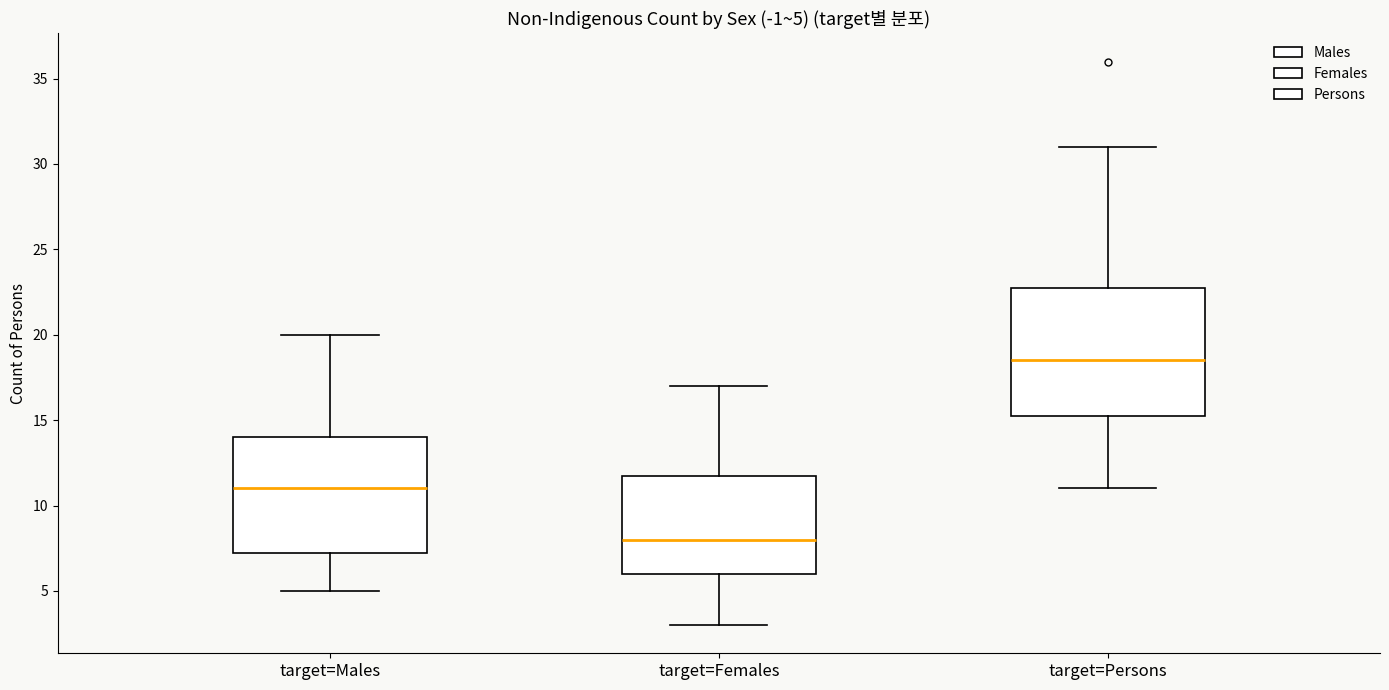

Which box is the tallest, from its lower edge to its upper edge?

target=Persons